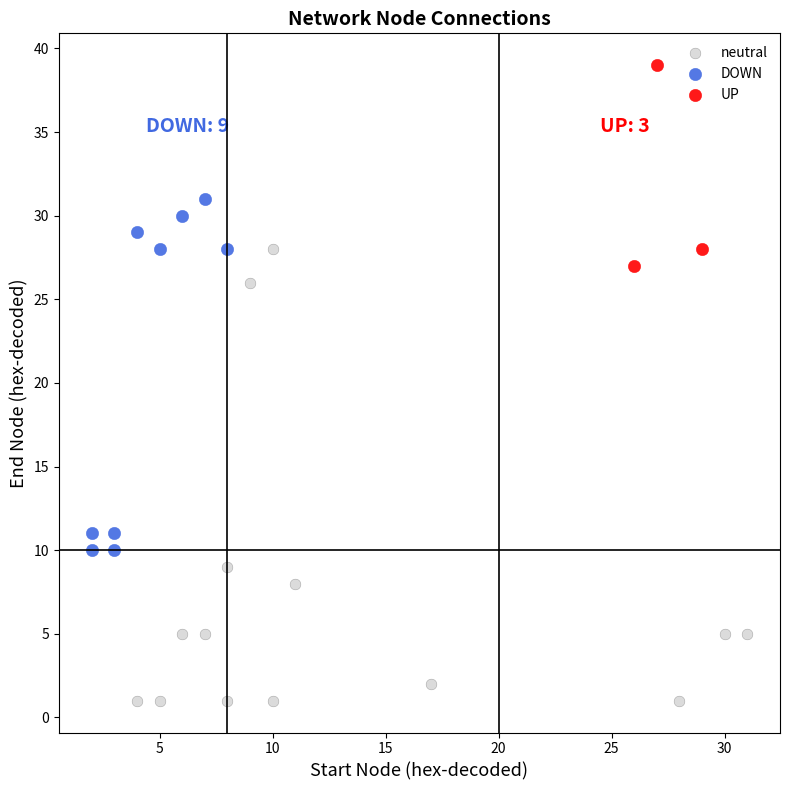

What are all the series names shown in the legend?

neutral, DOWN, UP